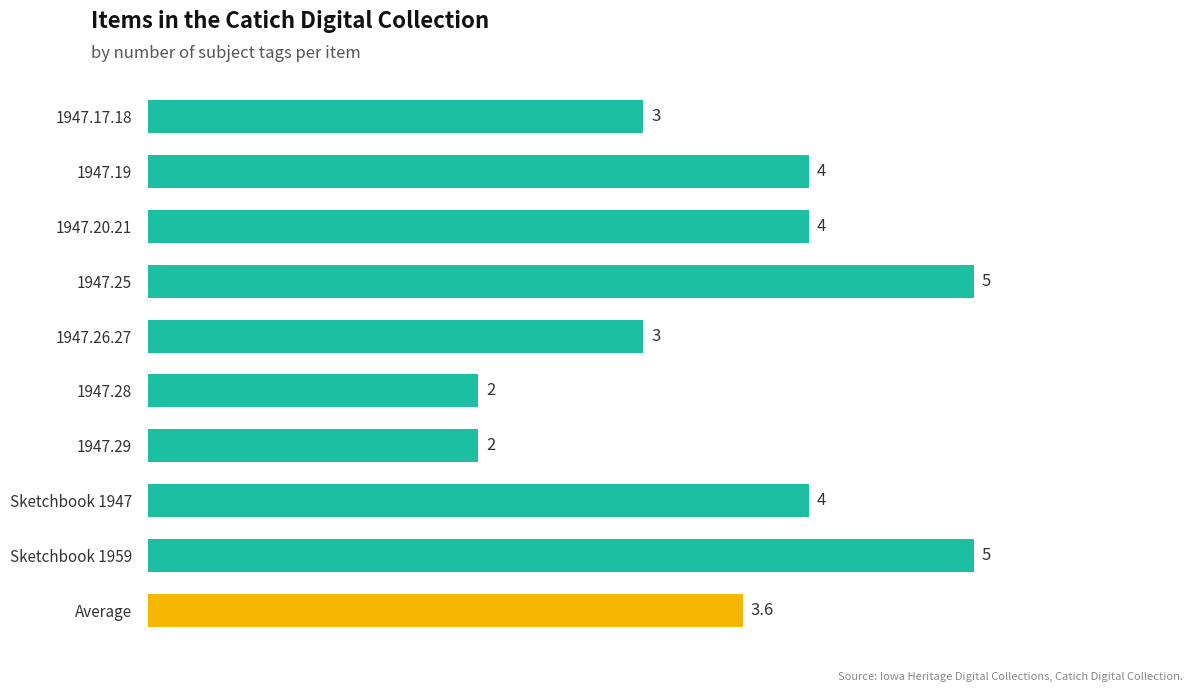

What is the smallest value displayed?

2.0